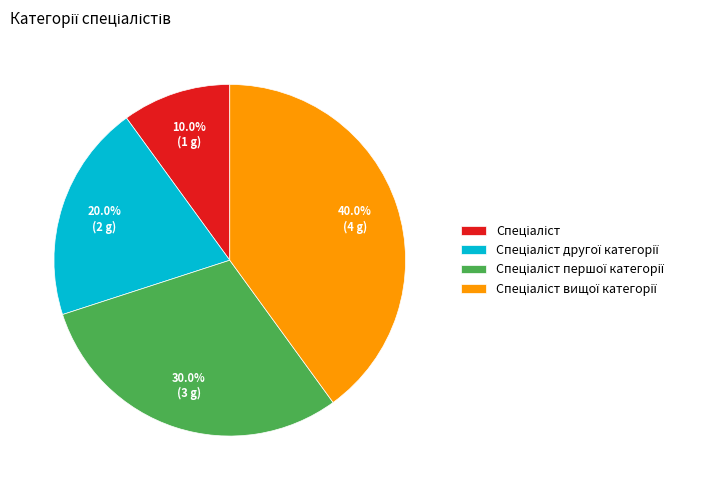

Does any single category account for the majority?

No